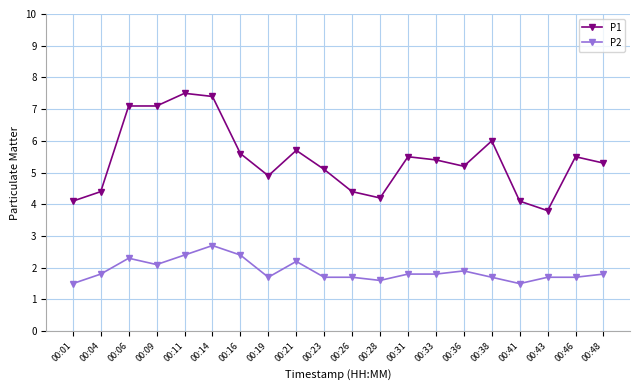

Reading right to left, list all the values displayed in this chart.

P1: 00:48=5.3	00:46=5.5	00:43=3.8	00:41=4.1	00:38=6.0	00:36=5.2	00:33=5.4	00:31=5.5	00:28=4.2	00:26=4.4	00:23=5.1	00:21=5.7	00:19=4.9	00:16=5.6	00:14=7.4	00:11=7.5	00:09=7.1	00:06=7.1	00:04=4.4	00:01=4.1
P2: 00:48=1.8	00:46=1.7	00:43=1.7	00:41=1.5	00:38=1.7	00:36=1.9	00:33=1.8	00:31=1.8	00:28=1.6	00:26=1.7	00:23=1.7	00:21=2.2	00:19=1.7	00:16=2.4	00:14=2.7	00:11=2.4	00:09=2.1	00:06=2.3	00:04=1.8	00:01=1.5